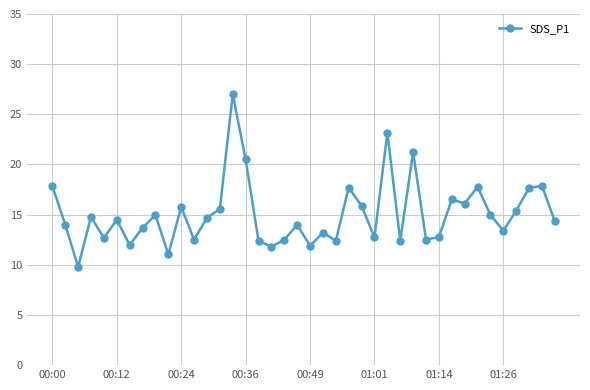

How many data points does each series have?

40